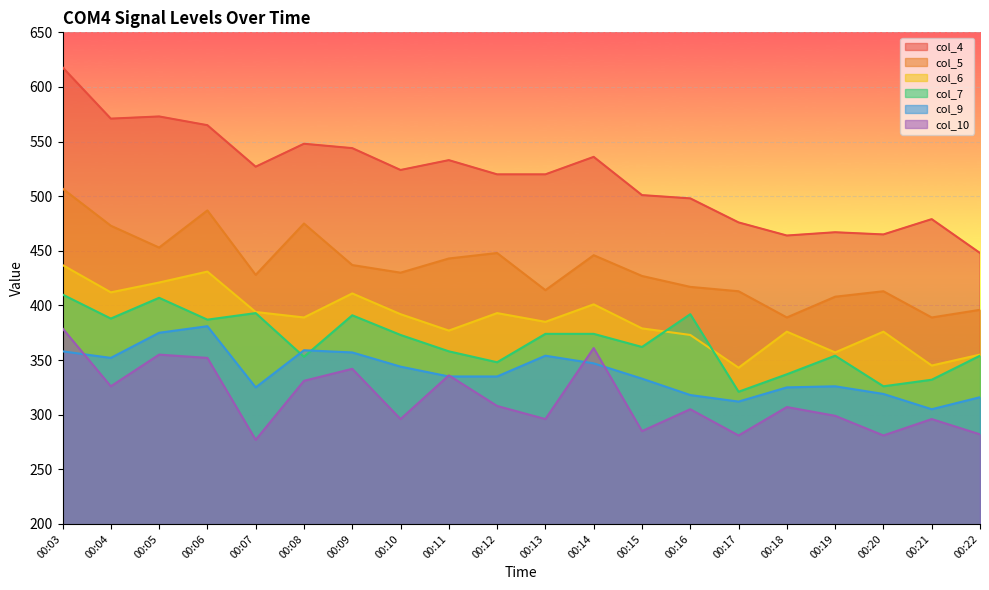

What is the average value of the col_5 series?

435